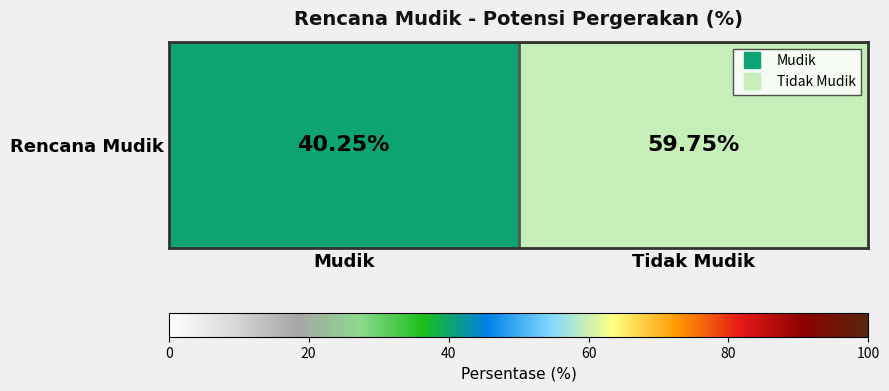

Rank the categories by value from lowest to highest.

Mudik, Tidak Mudik